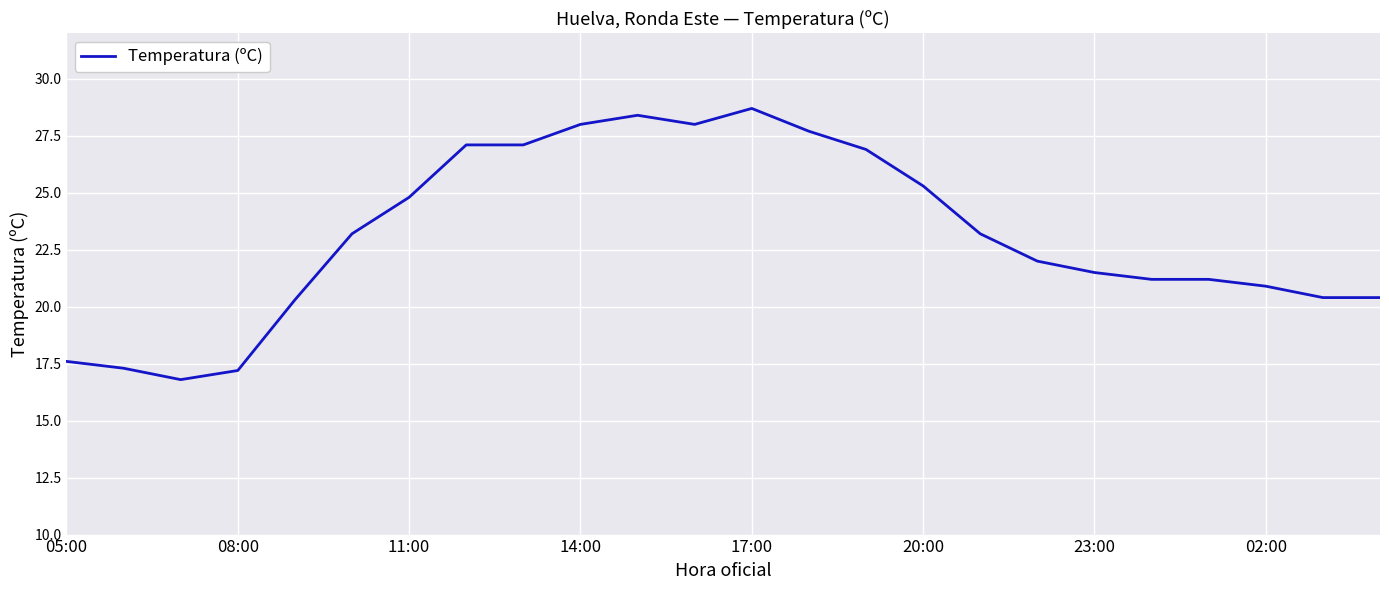

What is the minimum value shown in the chart?

16.8